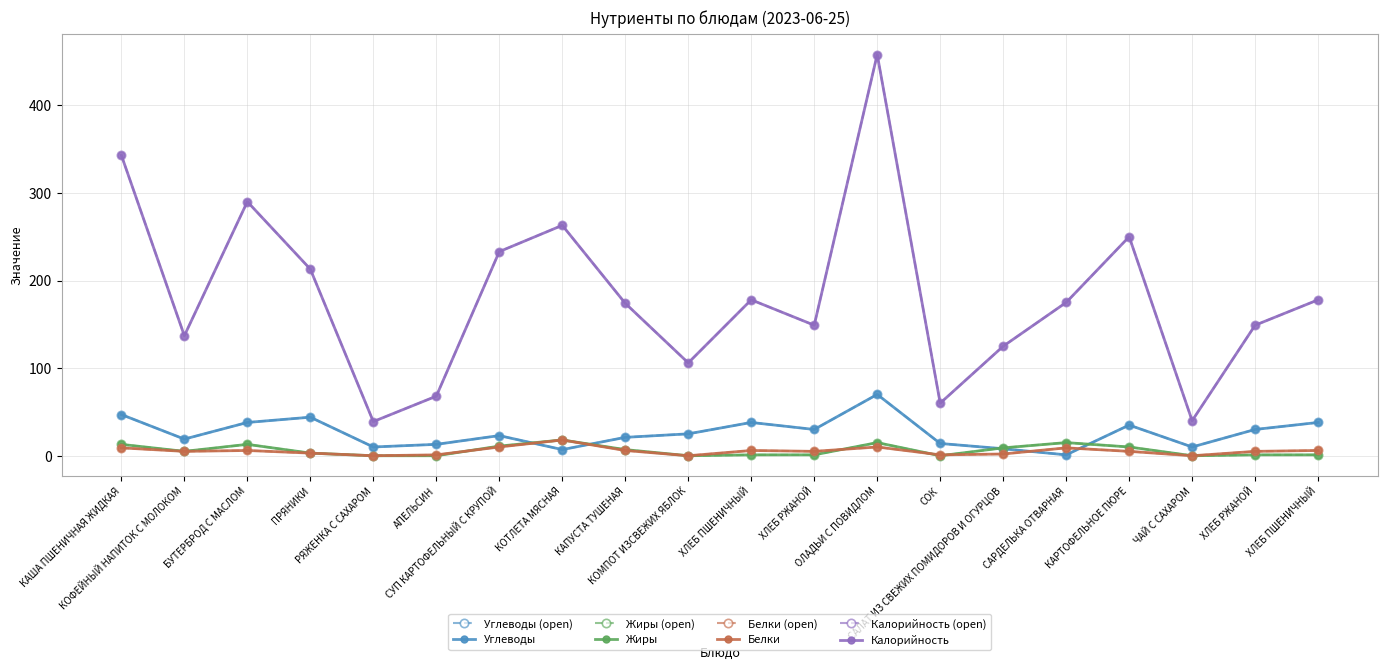

What is the value of the Белки point at the 9th from the left?

6